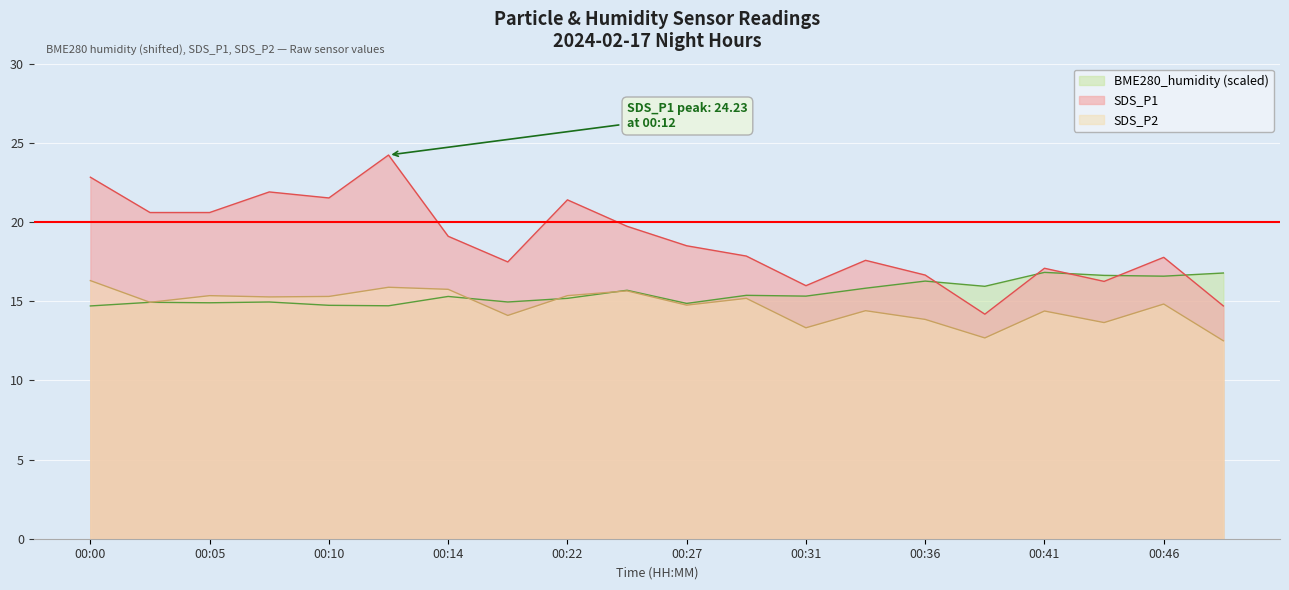

What is the highest value of the SDS_P2 series?

16.3